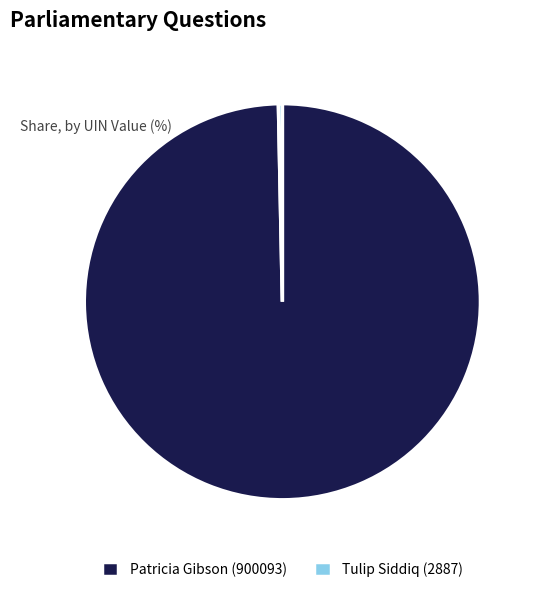

True or false: Patricia Gibson (900093) accounts for 100% of the total.

True